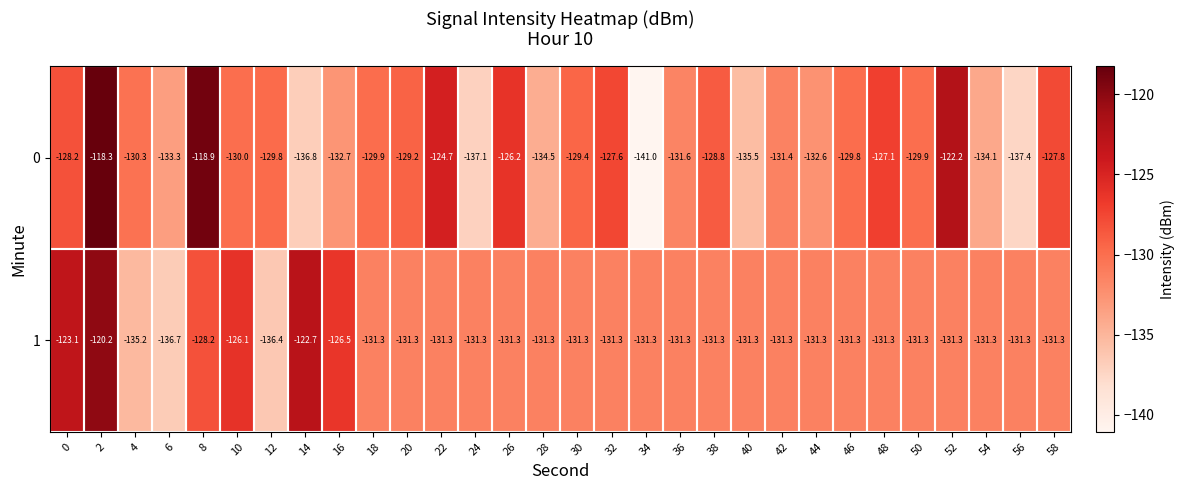

Is the value of 0 at 24 greater than the value of 1 at 46?

No